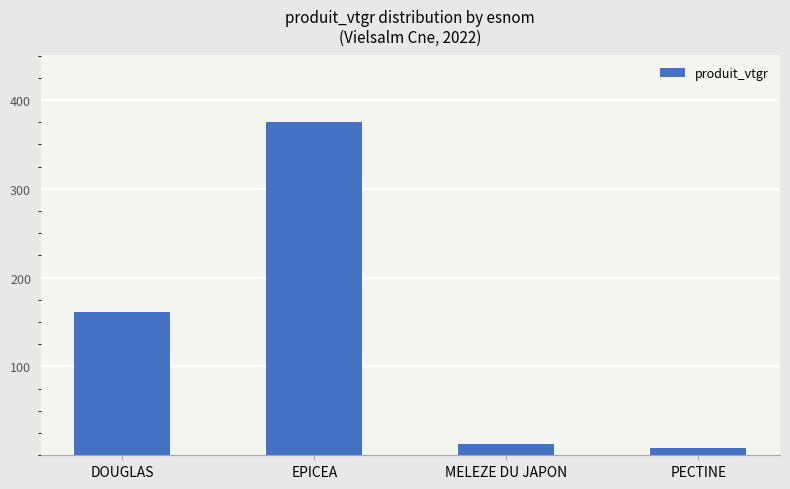

Which label corresponds to the smallest value in the chart?

PECTINE